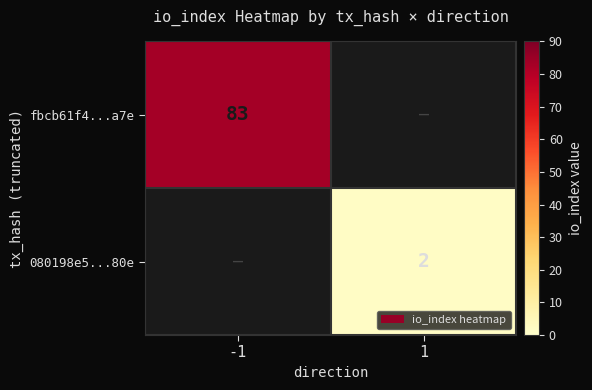

At which category does the chart reach its peak across all series?

-1